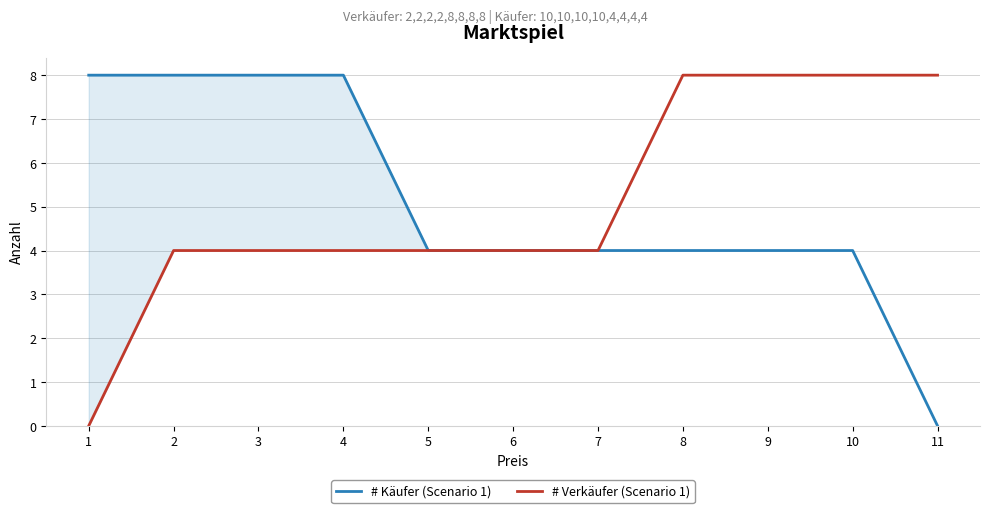

At which label does # Käufer (Scenario 1) first exceed 4?

1